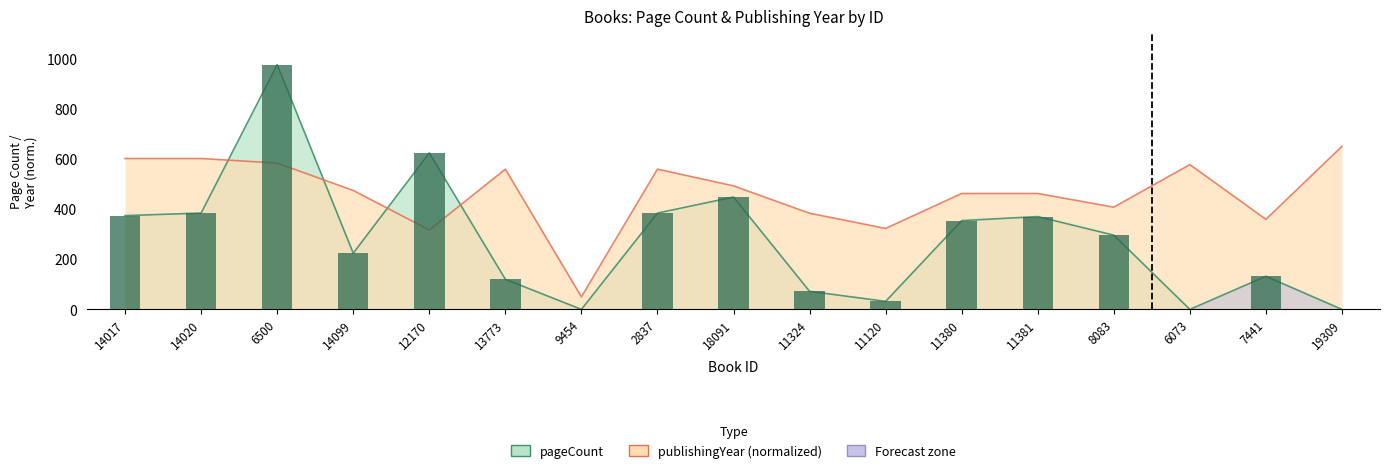

Does the chart contain any negative values?

No